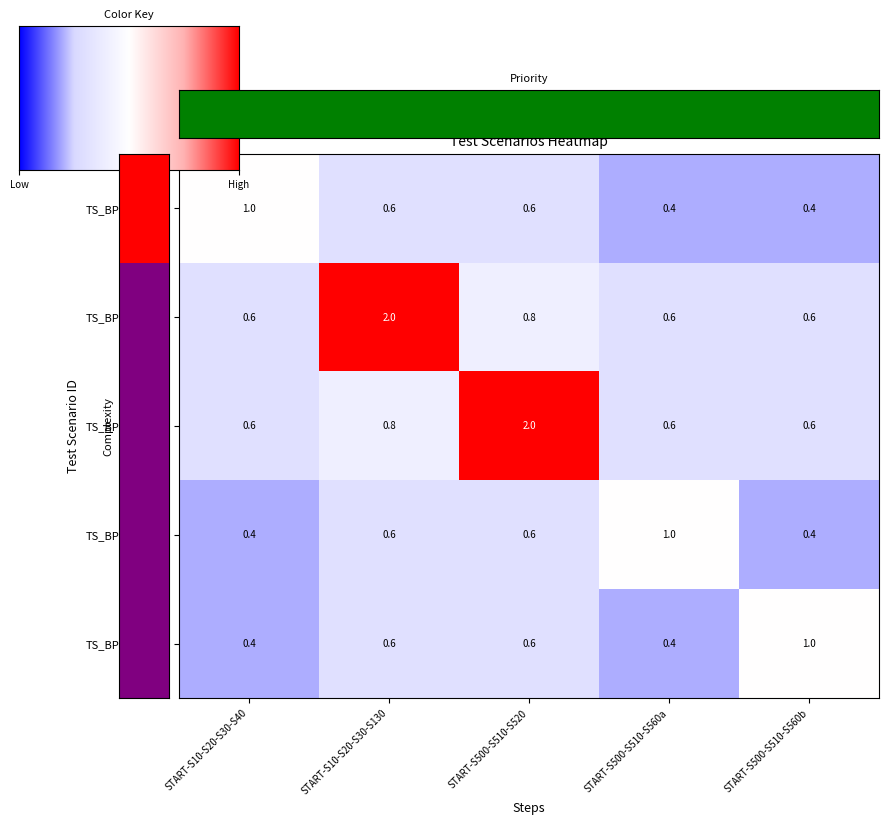

What is the total value across all series at START-S500-S510-S560b?

3.0